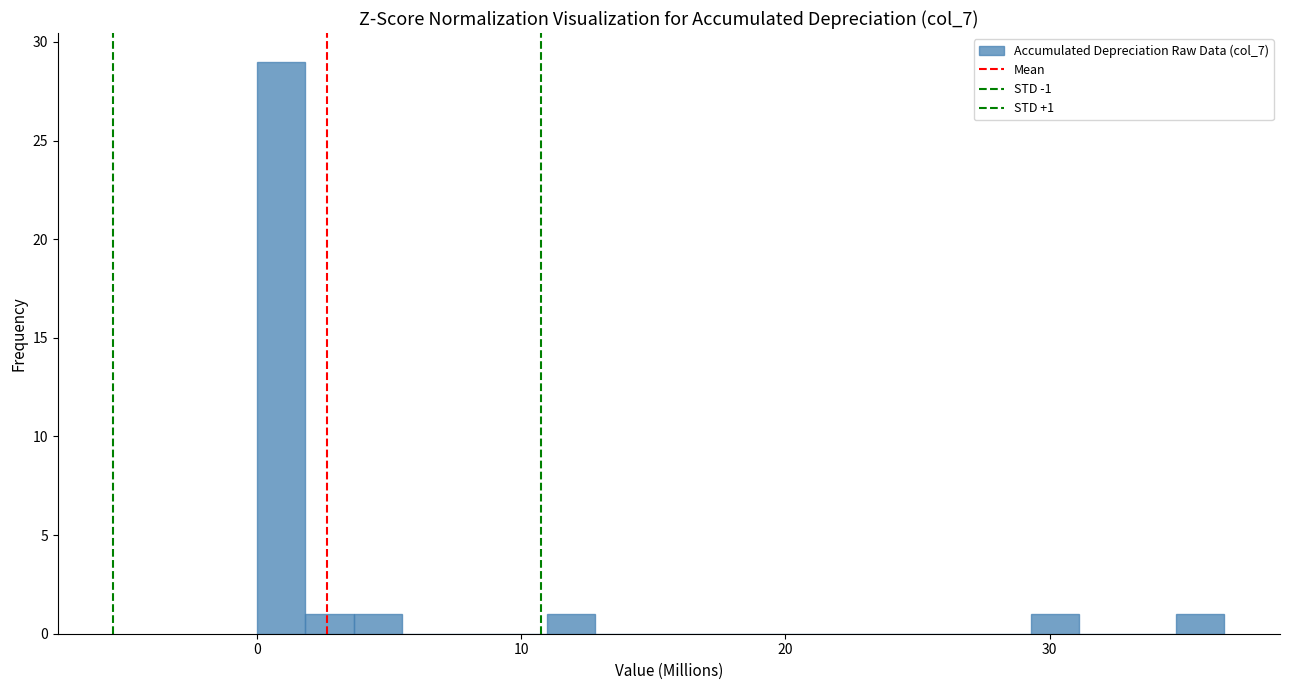

Read against the x-axis, roughly where is the centre of the tallest bar?

1